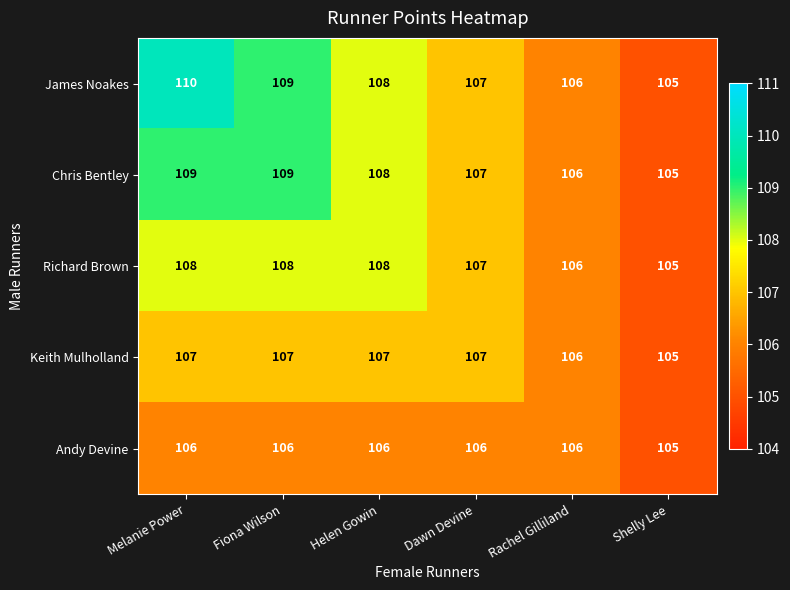

How many categories are shown in the chart?

6